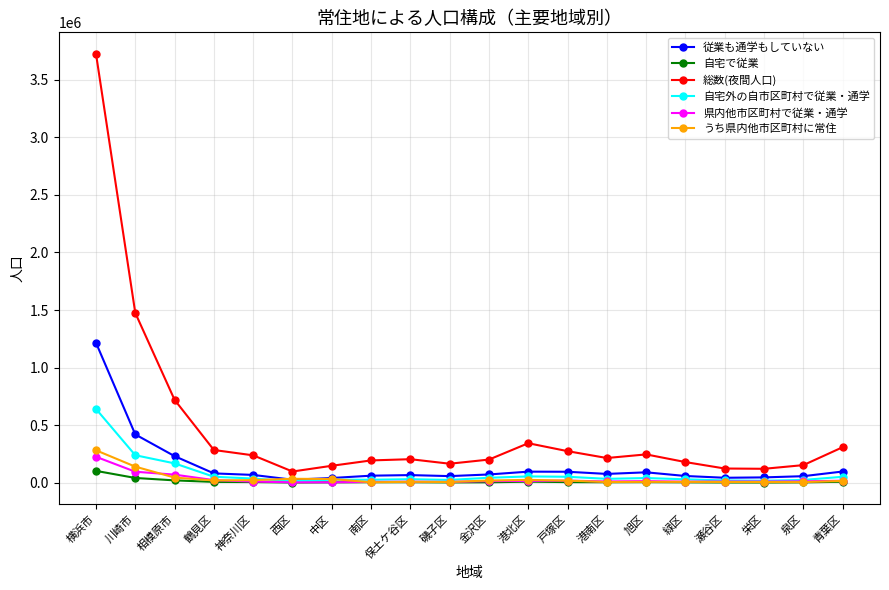

Does the chart have visible grid lines?

Yes